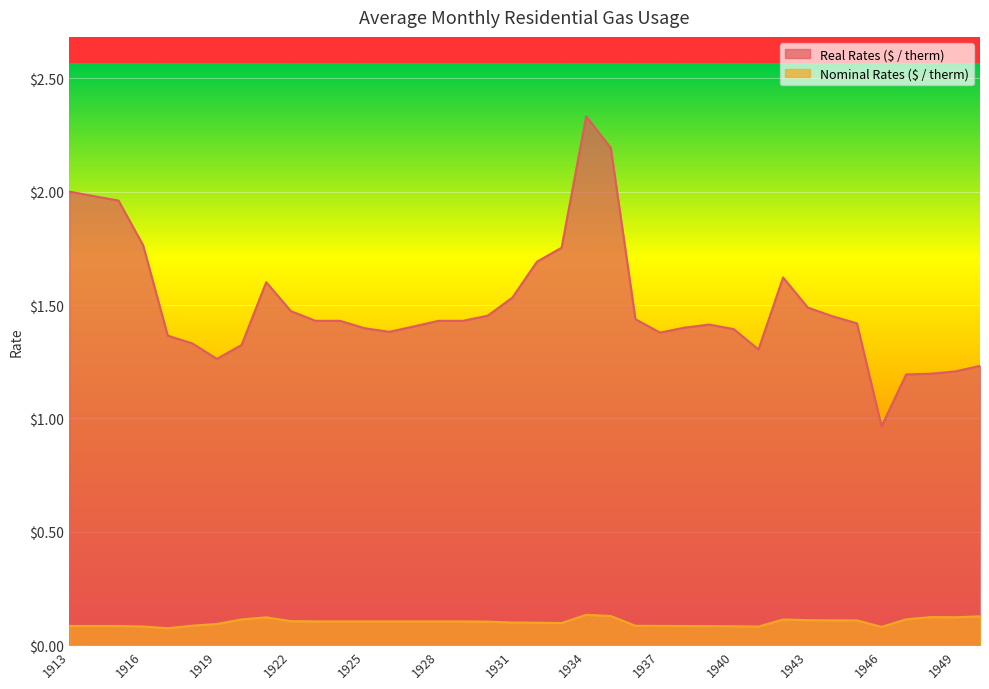

Read the Nominal Rates ($ / therm) value at 1935.

0.1